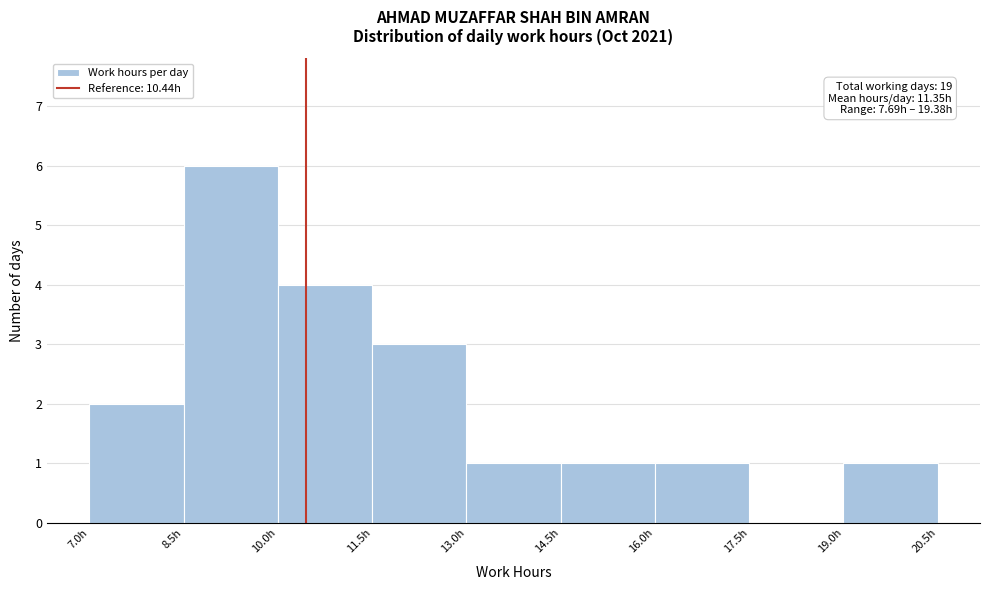

Over which range of the x-axis is the bar tallest?

8.5 to 10.0